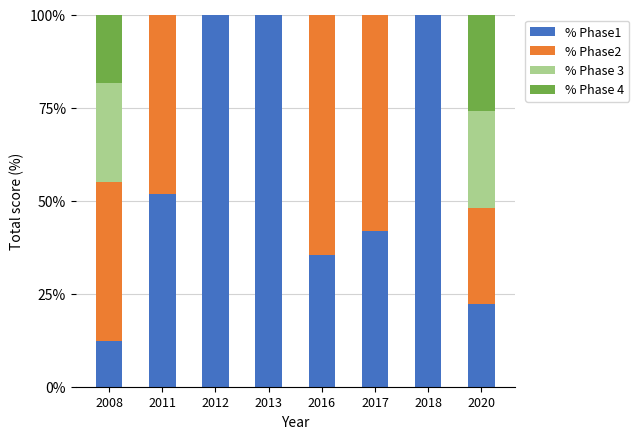

What is the total value across all series at 2017?

100.0